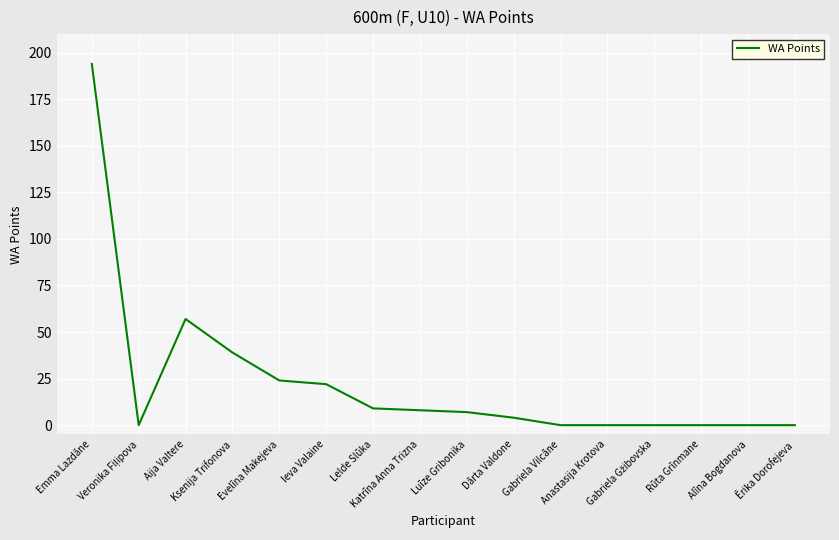

Does the chart have visible grid lines?

Yes